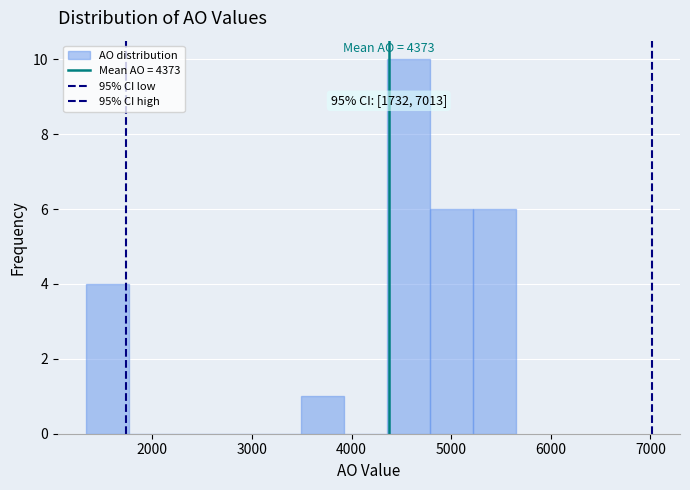

Over which range of the x-axis is the bar tallest?

4400 to 4800